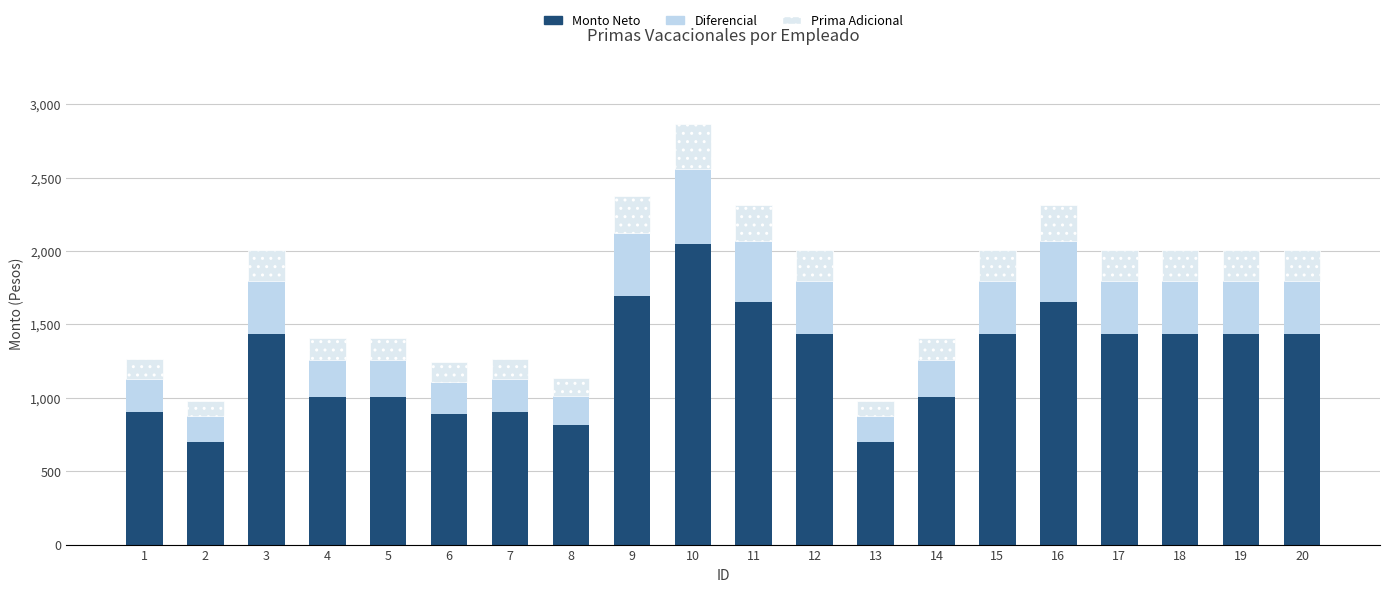

How many bars are there in total?

20